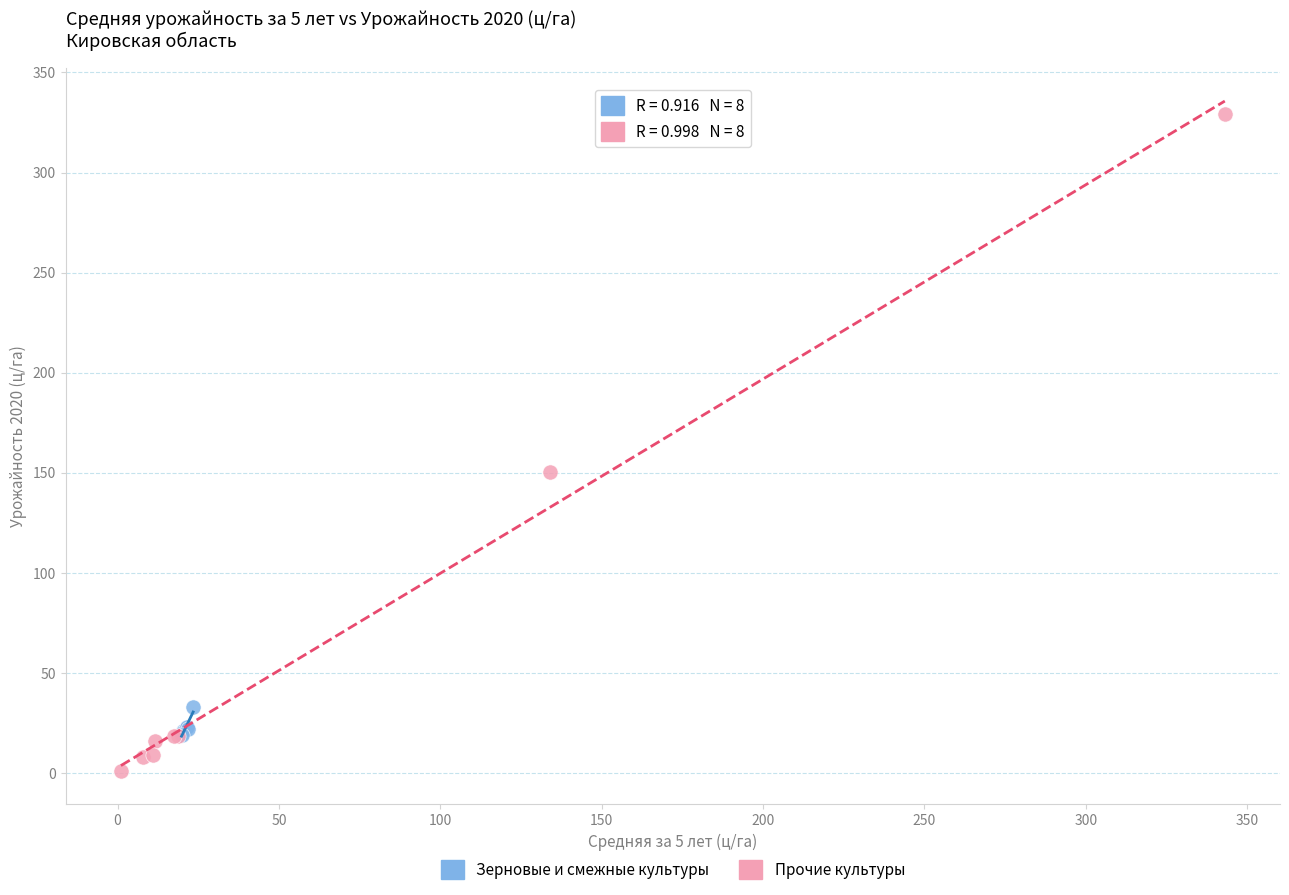

Which series reaches the maximum Y coordinate?

Прочие культуры